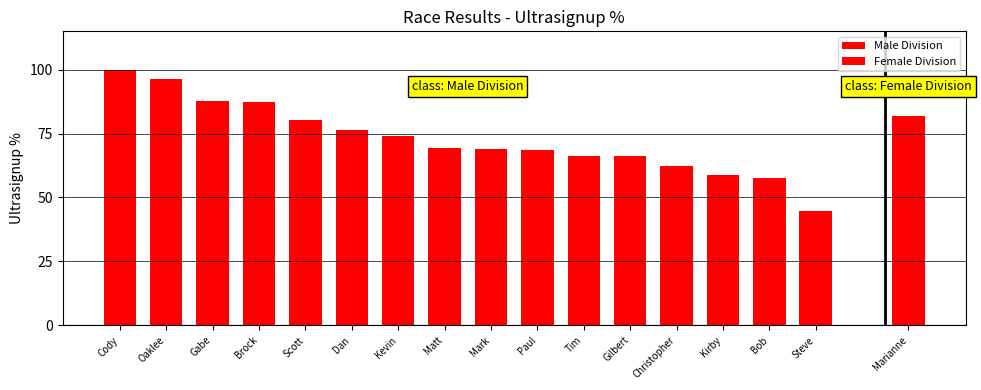

What is the maximum value shown in the chart?

100.0